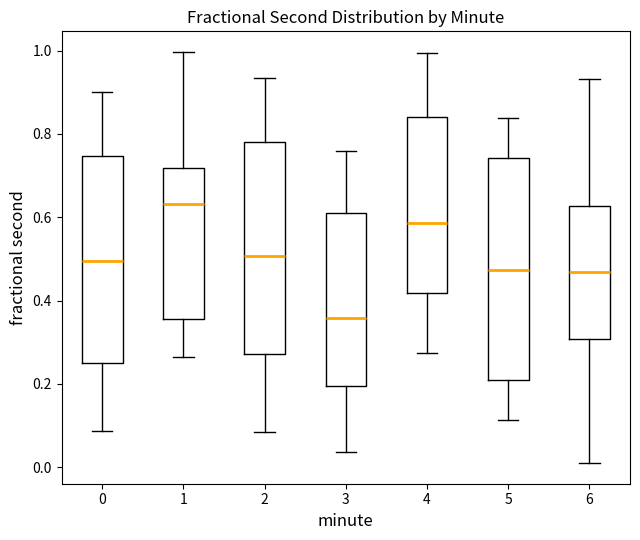

Comparing the boxes themselves (not the whiskers), which one is the tallest?

5